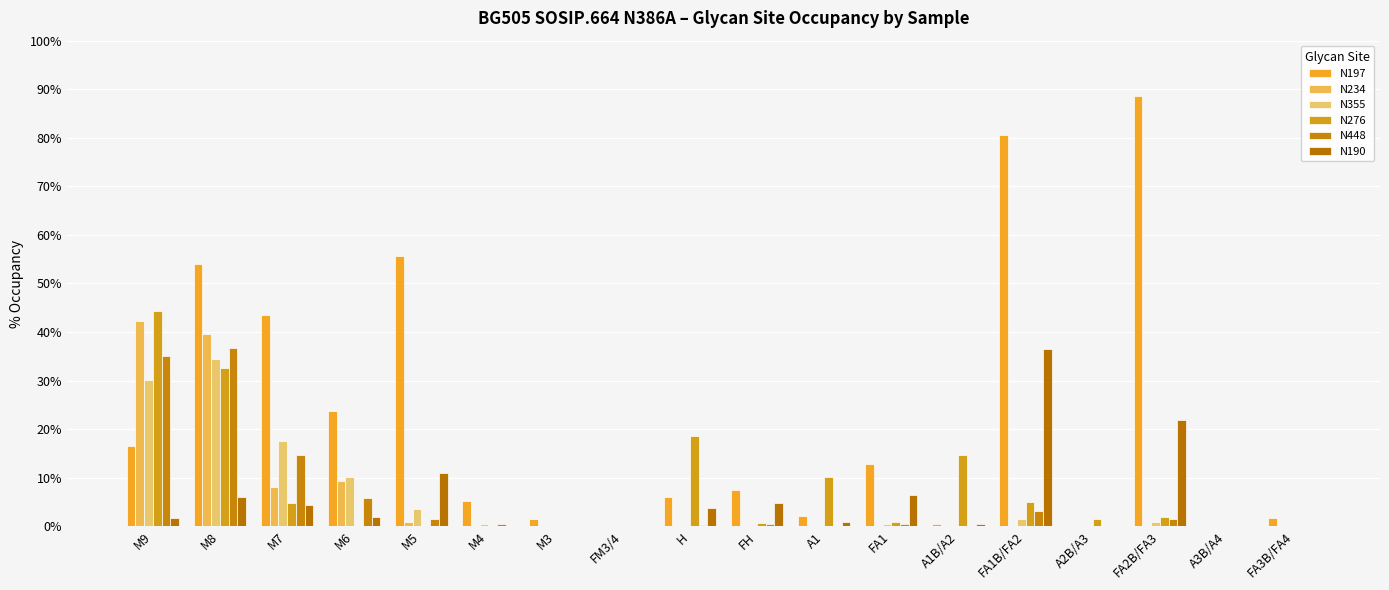

At how many categories does at least one series exceed 42?

6